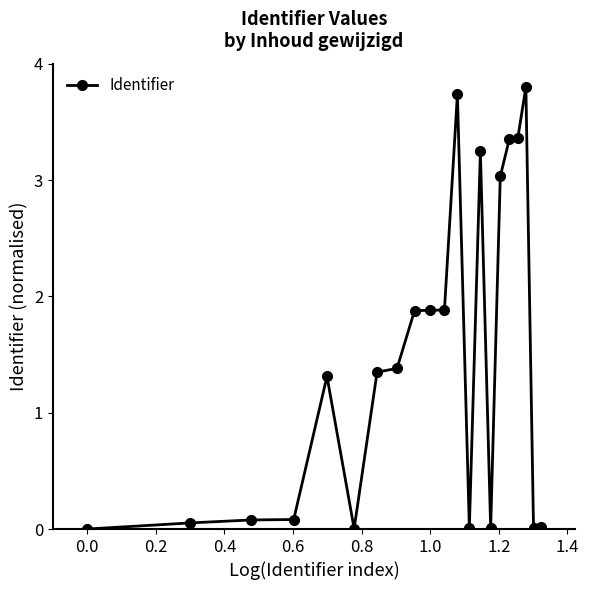

What is the value of the 16th point from the left?

3.0